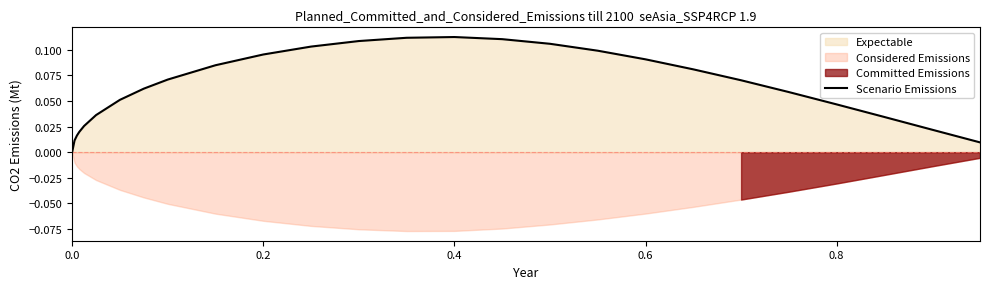

Reading left to right, transcribe all the data shown in this chart.

0.0	0.0	0.0	0.0	0.0	0.0	0.1	0.1	0.1	0.1	0.1	0.1	0.1	0.1	0.1	0.1	0.1	0.1	0.1	0.1	0.1	0.1	0.0	0.0	0.0	0.0